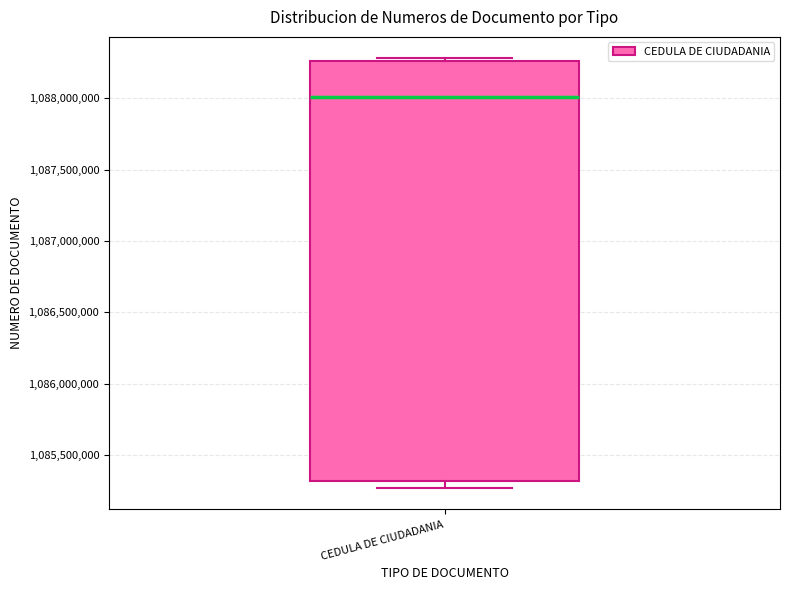

Transcribe this box plot: give where the median line is, the range the box spans, and where the two whiskers end, as read against the y-axis. The values are not printed on the chart, so give them approximately, as read against the axis.

median 1088000000, box 1085300000 to 1088250000, whiskers 1085250000 to 1088300000